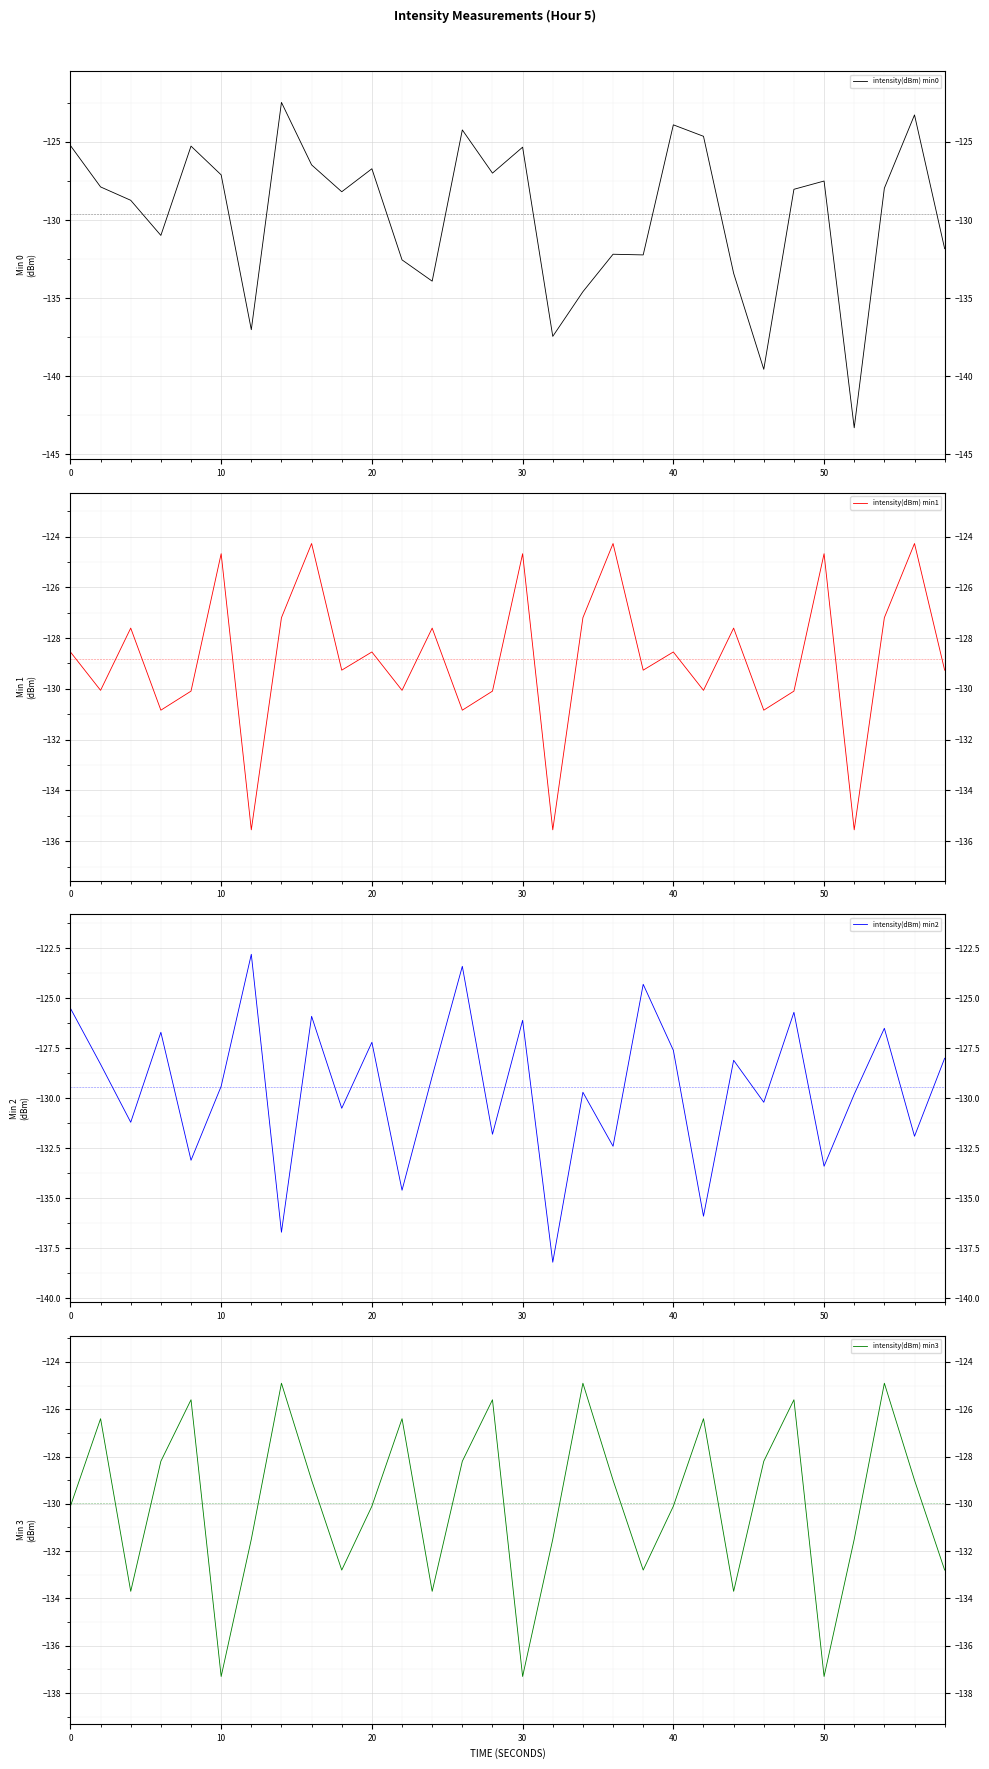

What is the smallest value displayed?

-143.3